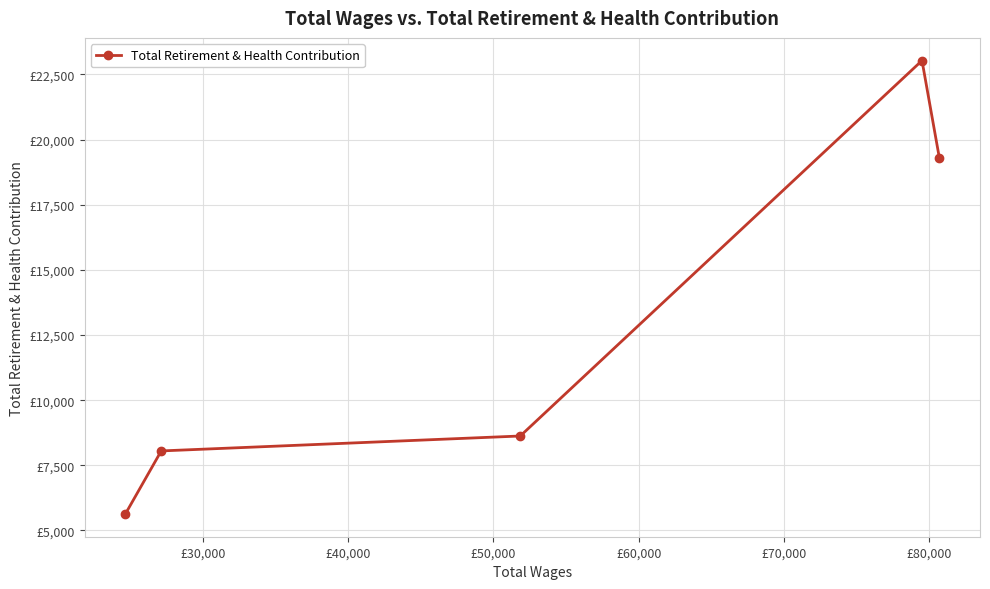

What is the smallest value displayed?

5630